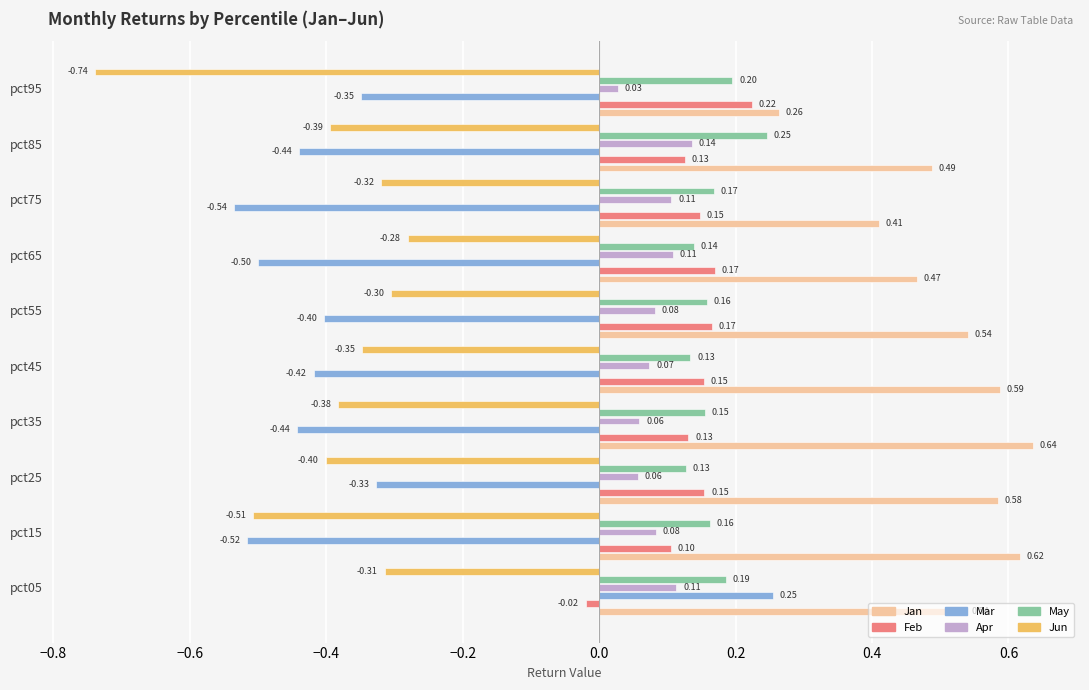

At how many categories does at least one series exceed 0?

10